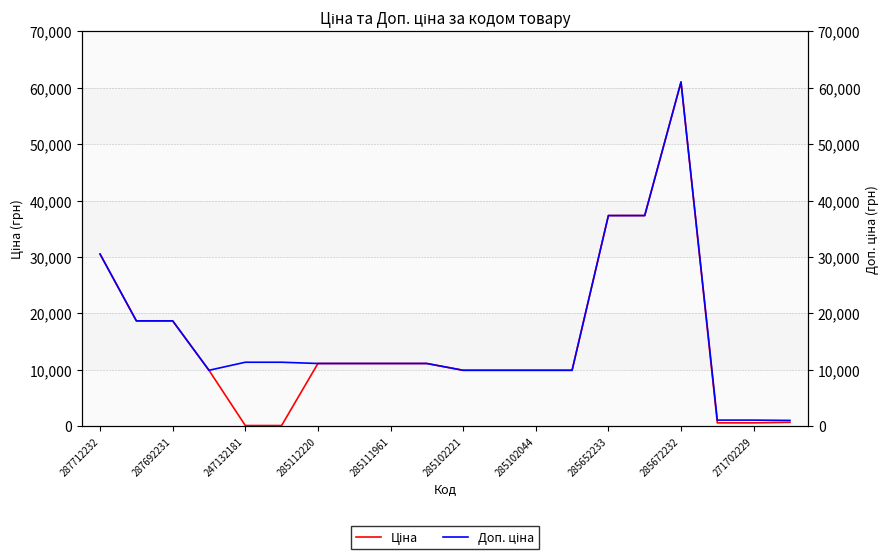

Rank the series by their average value, from highest to lowest.

Доп. ціна, Ціна